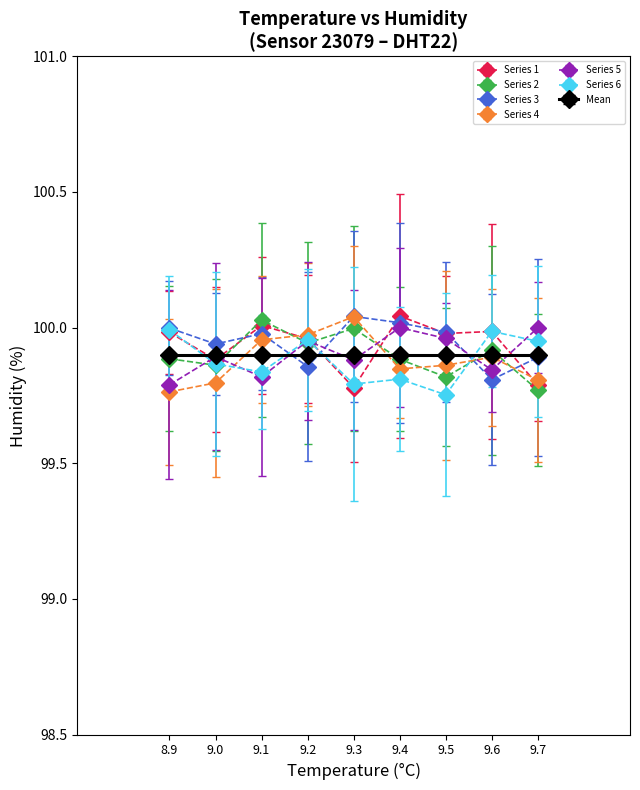

What is the total value across all series at 9.1?

699.5